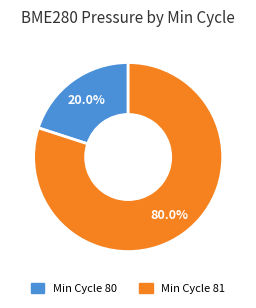

Does any single category account for the majority?

Yes